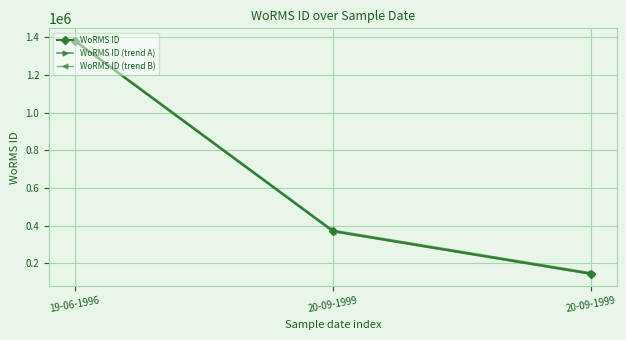

At which label does WoRMS ID (trend A) reach its peak?

19-06-1996